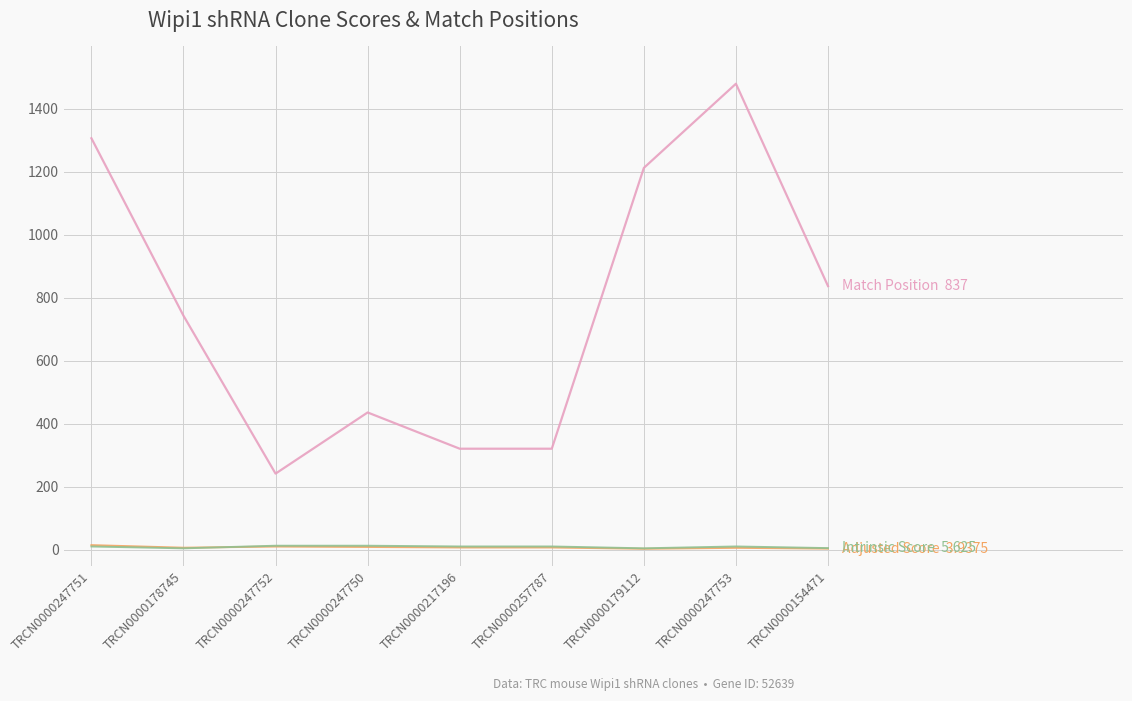

At which category is the sum across all series the highest?

TRCN0000247753